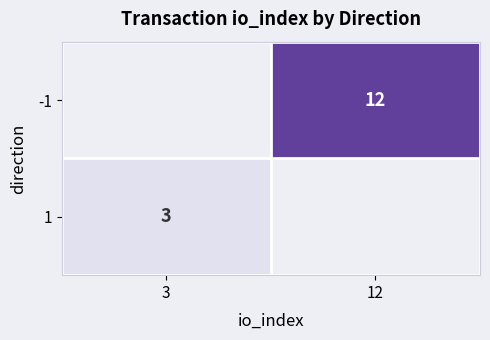

What is the minimum value shown in the chart?

3.0